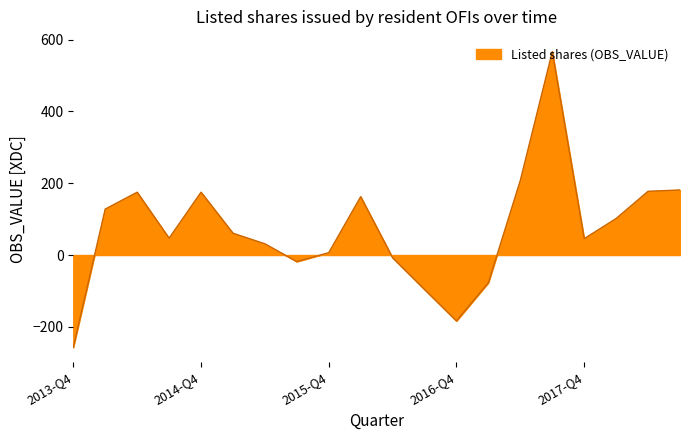

What is the difference between the maximum and minimum values?

823.4